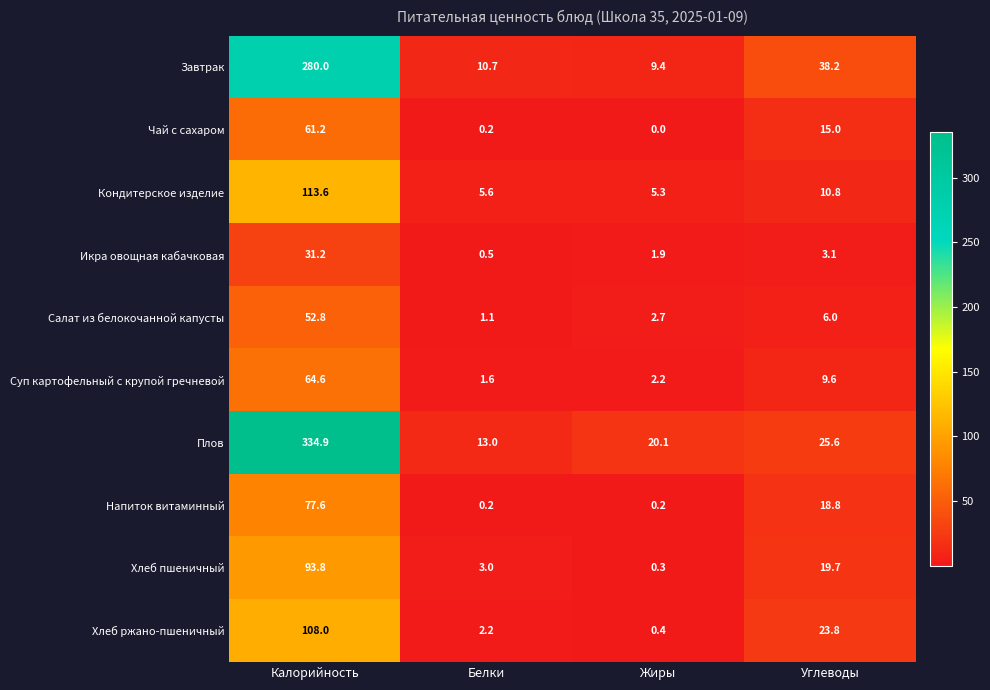

What is the difference between the highest and lowest values at Калорийность?

303.7